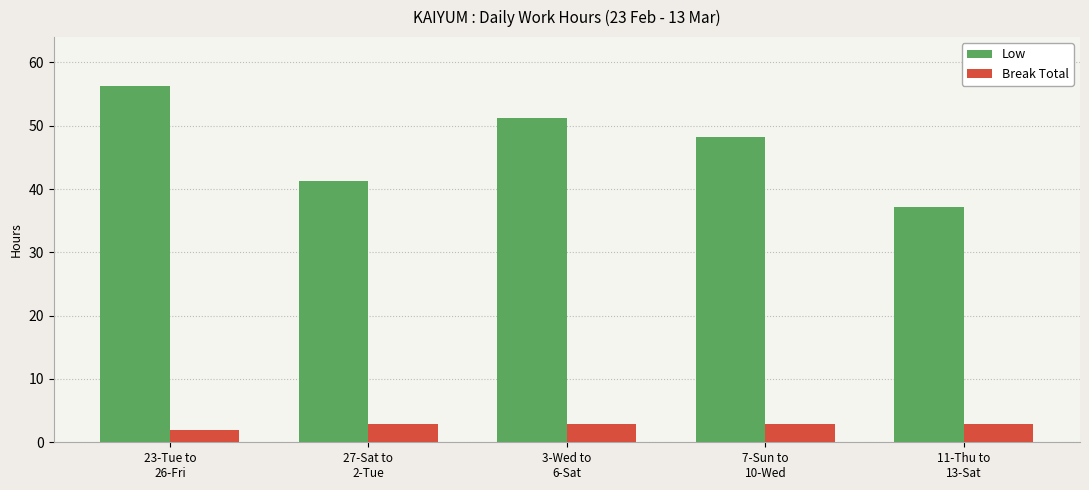

List the series in order of their peak value, lowest first.

Break Total, Low